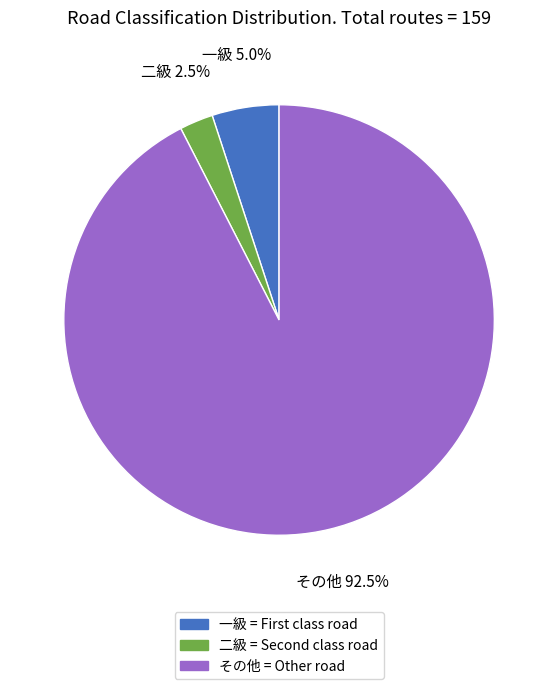

What is the smallest slice in the pie chart?

二級